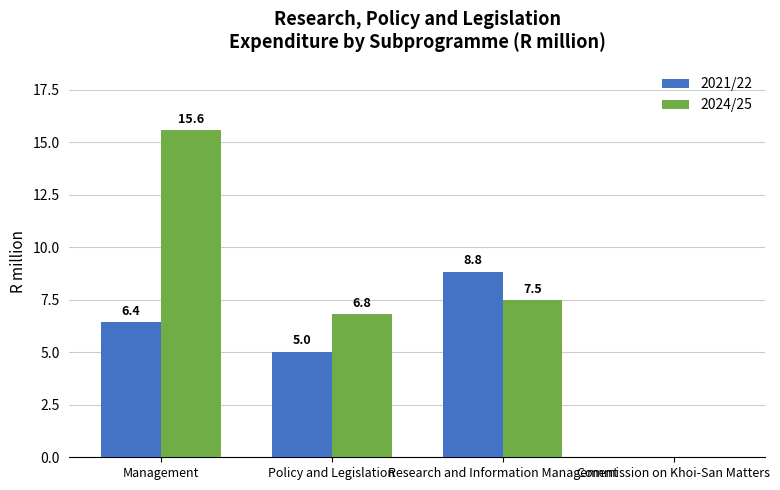

How many values in the 2021/22 series exceed 6?

2